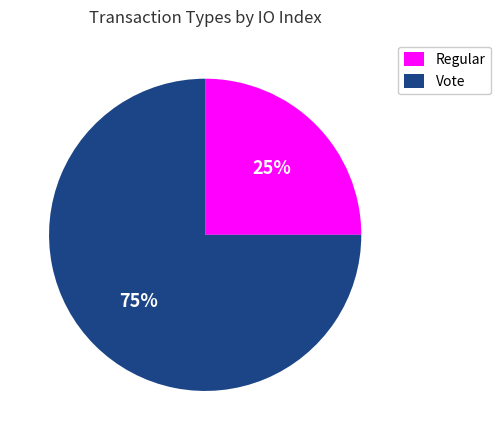

Does Vote represent more than half of the total?

Yes